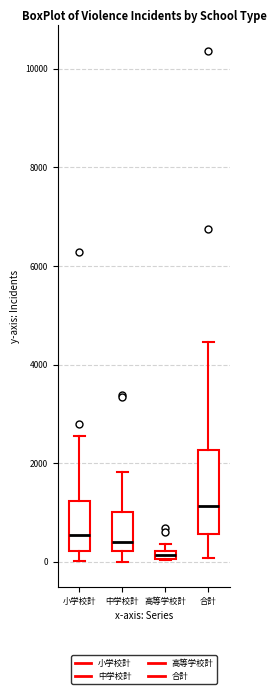

Where is the lower edge of the box for 小学校計 on the y-axis? The values are not printed on the chart, so give them approximately, as read against the axis.

200